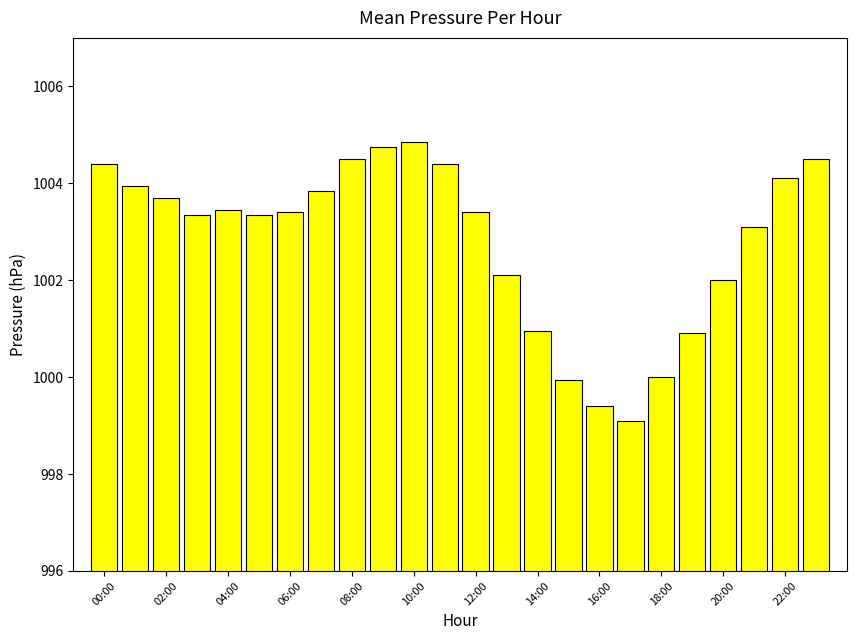

Are the bars grouped side by side (vs. stacked)?

No